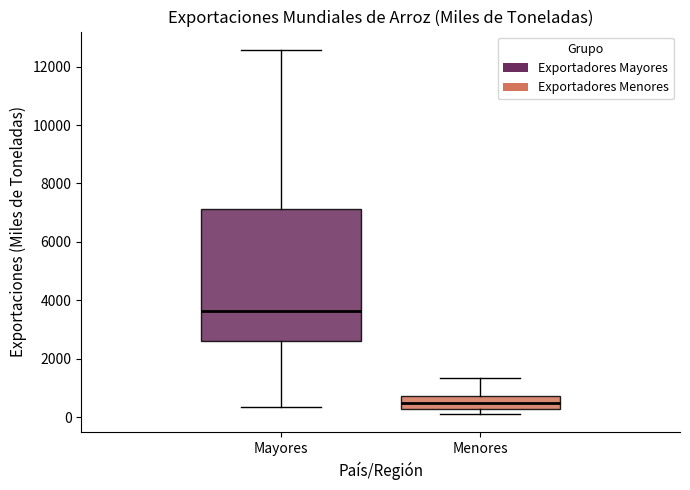

Reading left to right, transcribe this box plot: for each box, give where its median line is, the range the box spans, and where its two whiskers end, as read against the y-axis. The values are not printed on the chart, so give them approximately, as read against the axis.

Mayores: median 3600, box 2600 to 7200, whiskers 400 to 12600
Menores: median 600, box 200 to 800, whiskers 200 (just below the box's lower edge) to 1400